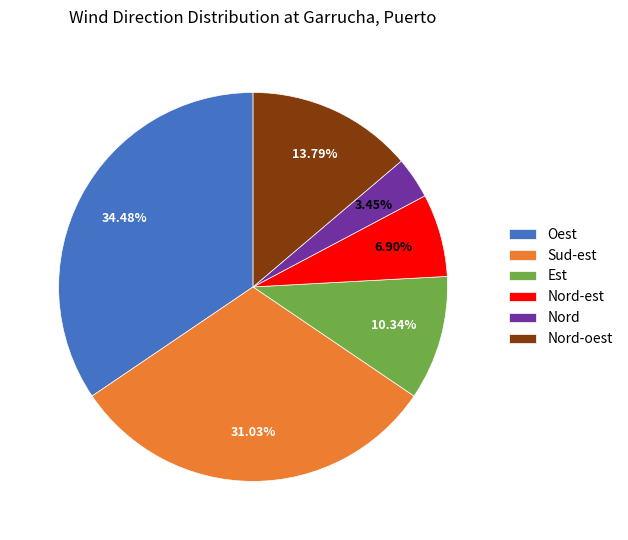

Which has a higher value, Oest or Nord?

Oest